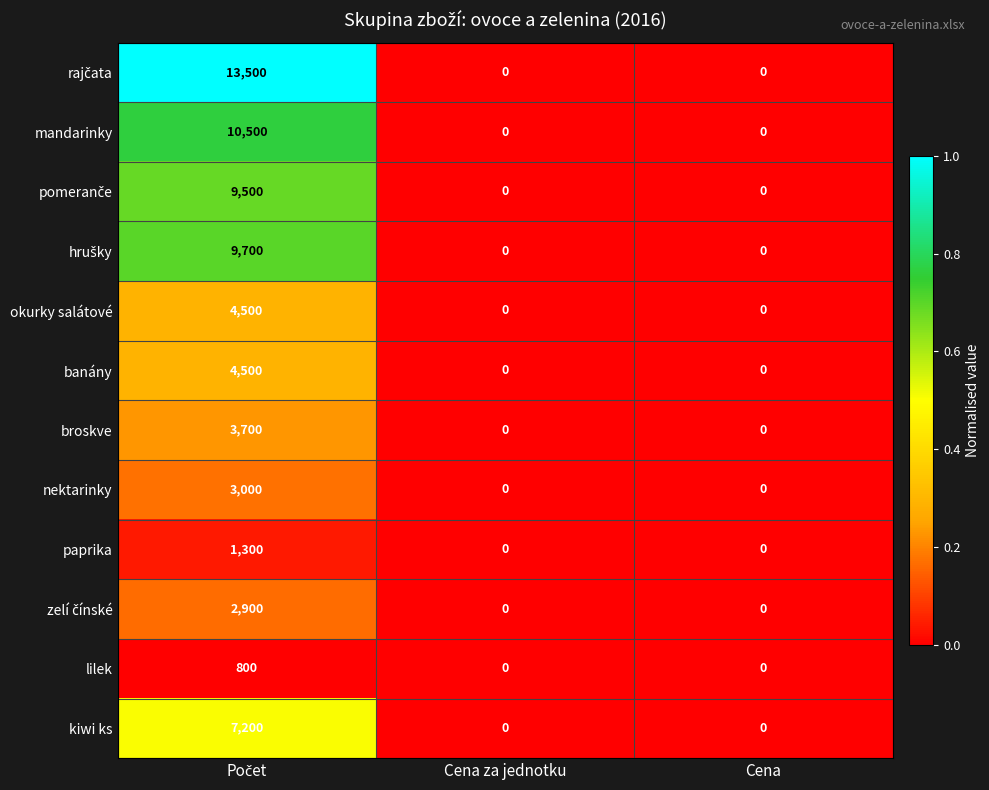

How many mandarinky values are between 0 and 10500?

3